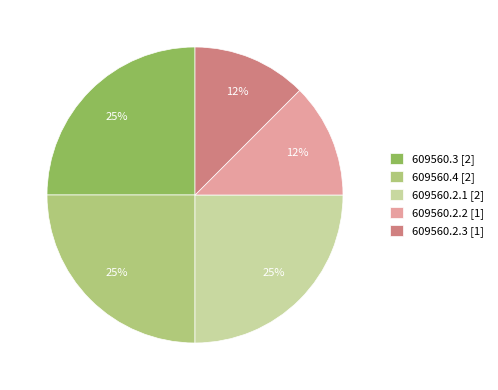

Count the number of slices in the pie.

5